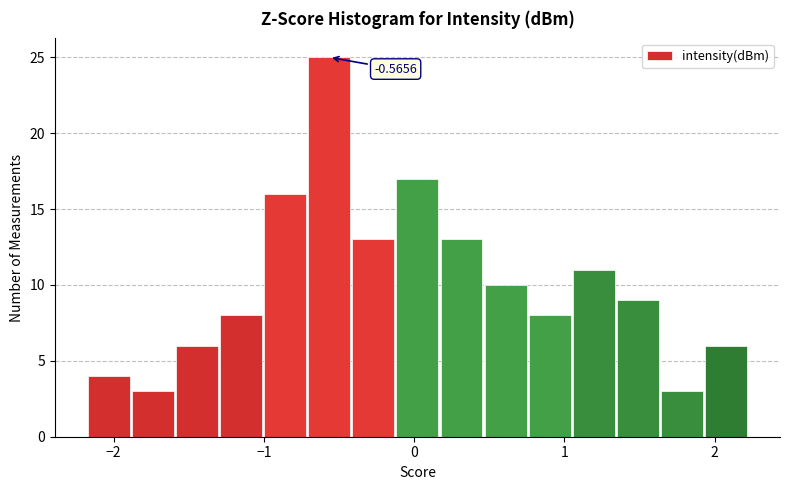

Read against the x-axis, roughly where is the centre of the tallest bar?

-0.6